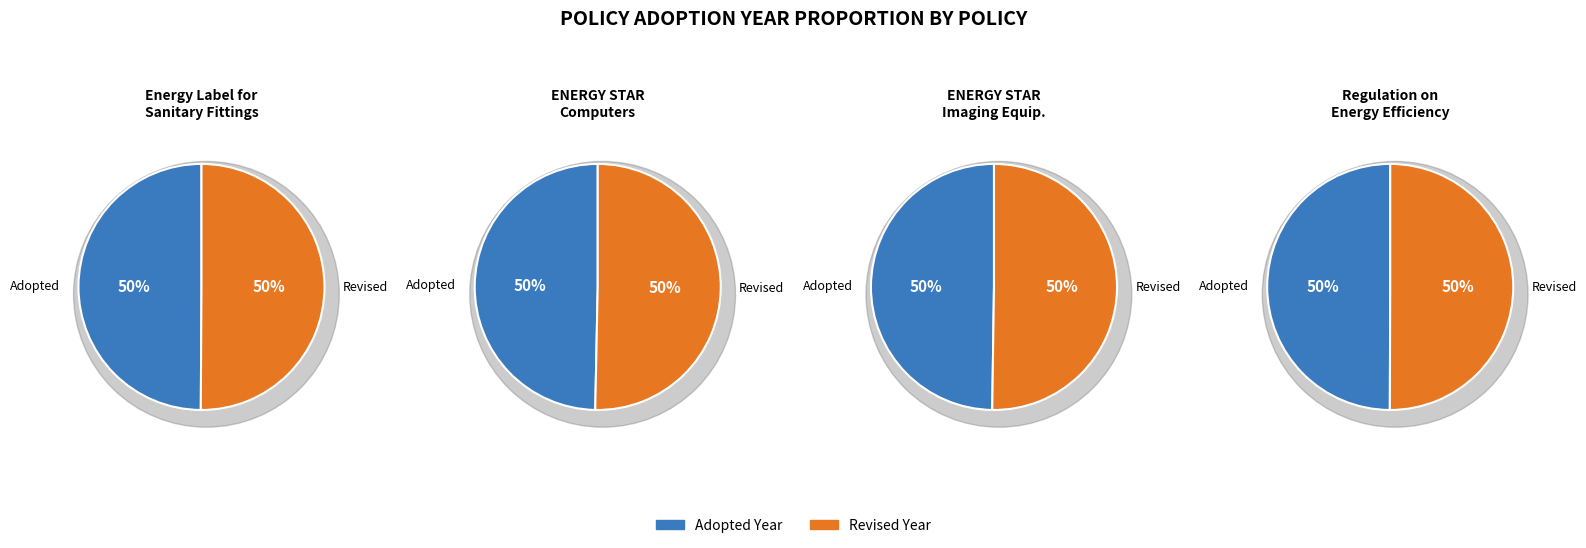

True or false: Adopted accounts for 39% of the total.

False